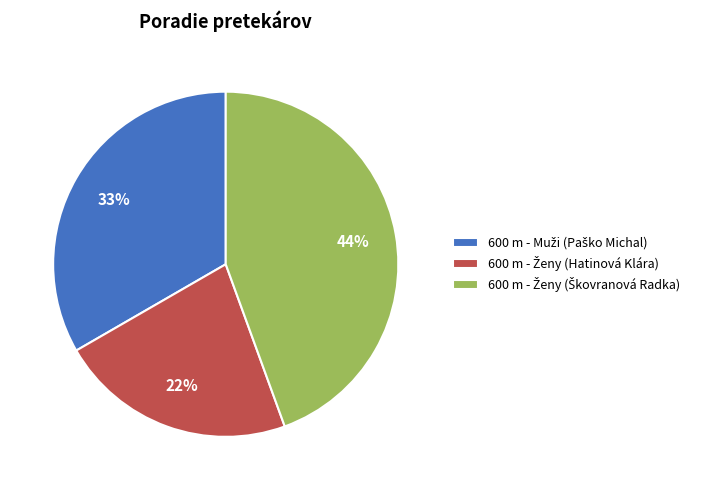

Count the number of slices in the pie.

3